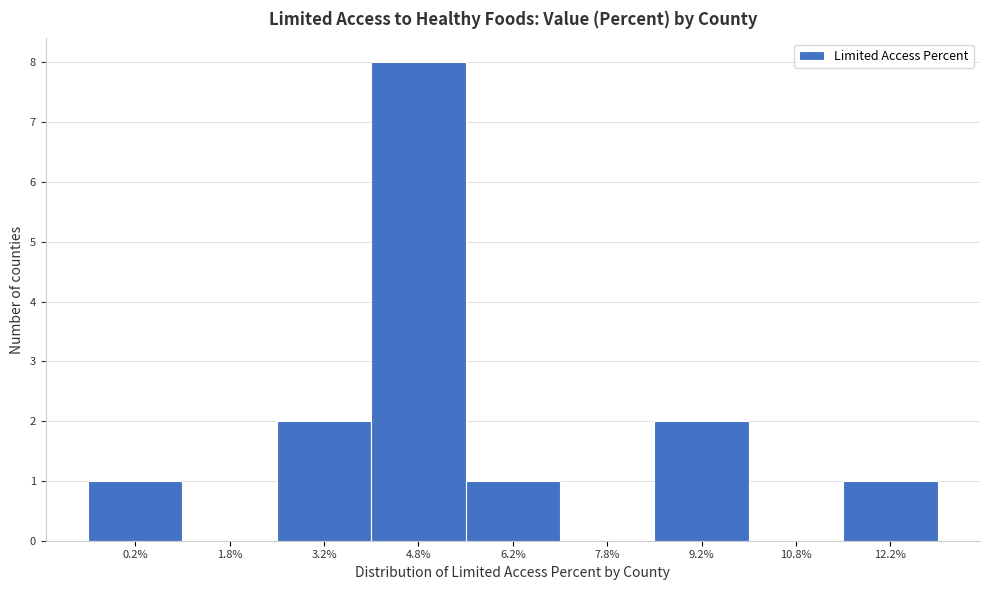

Reading left to right, list every bar in this chart as the range it spans on the x-axis followed by its height. Neither the bar edges nor the heights are printed on the chart, so give them approximately, as read against the axes.

-0.5 to 1.0: 1
1.0 to 2.5: 0
2.5 to 4.0: 2
4.0 to 5.5: 8
5.5 to 7.0: 1
7.0 to 8.5: 0
8.5 to 10.0: 2
10.0 to 11.5: 0
11.5 to 13.0: 1